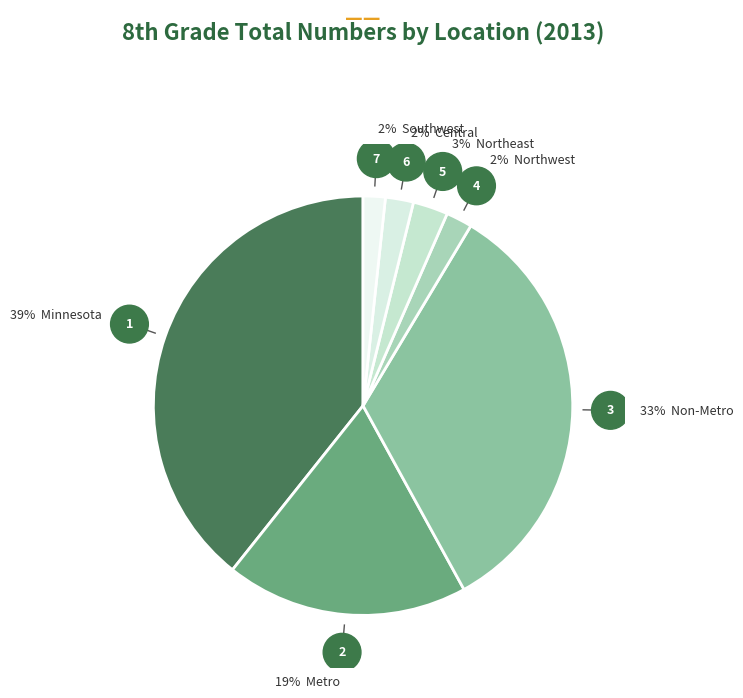

Which slice is the smallest?

Southwest